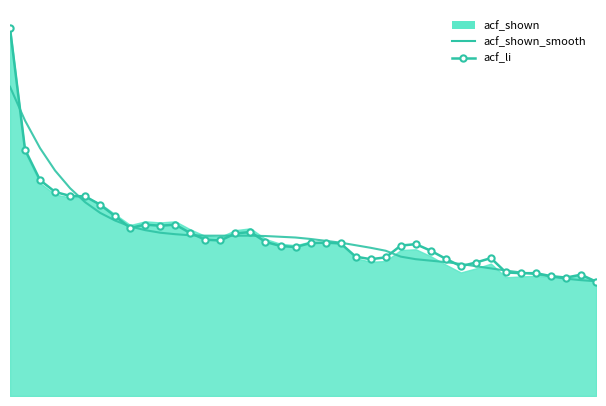

What is the sum of all acf_li values?

17.5